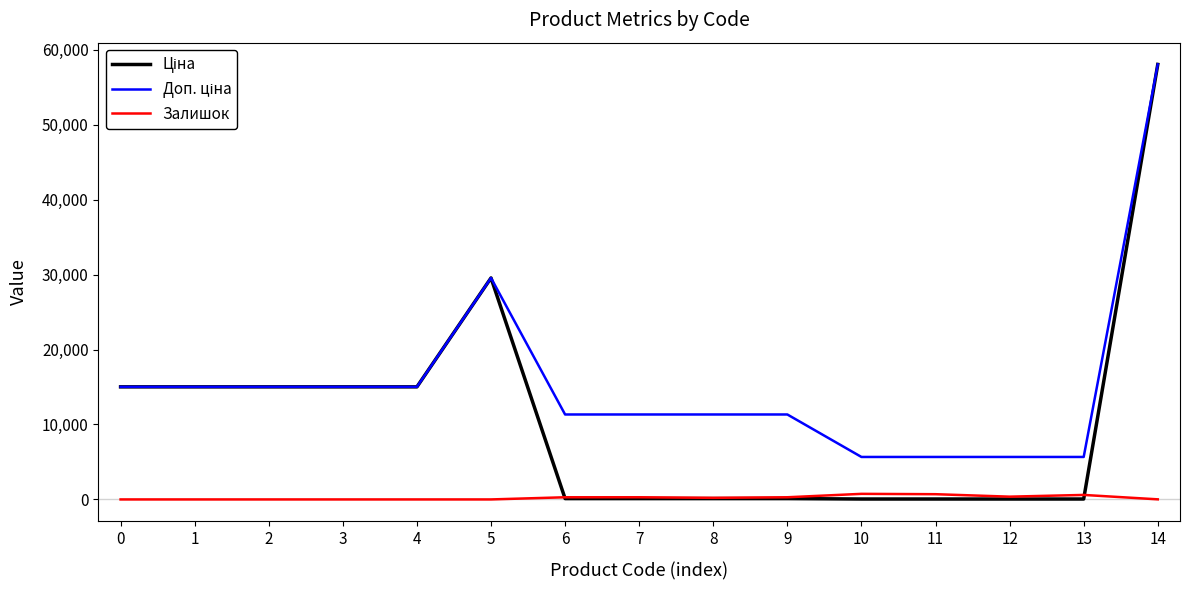

What is the spread (max minus min) of values at 5?

29548.9